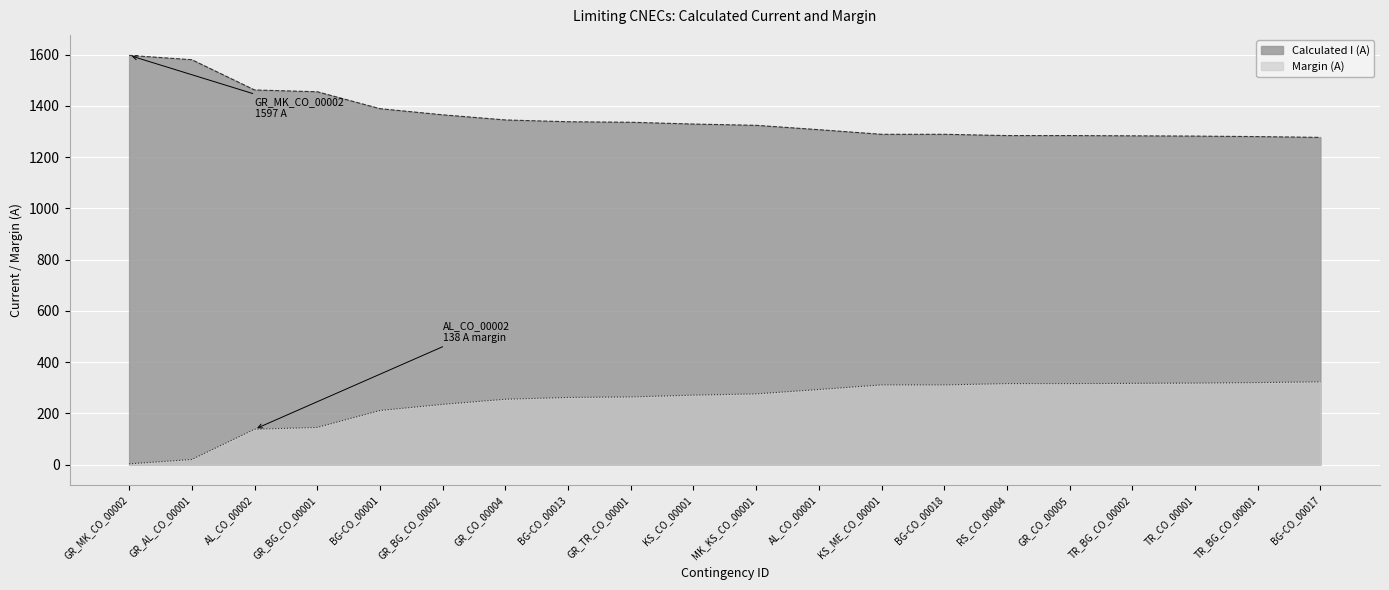

True or false: Calculated I (A) and Margin (A) intersect in this chart.

False